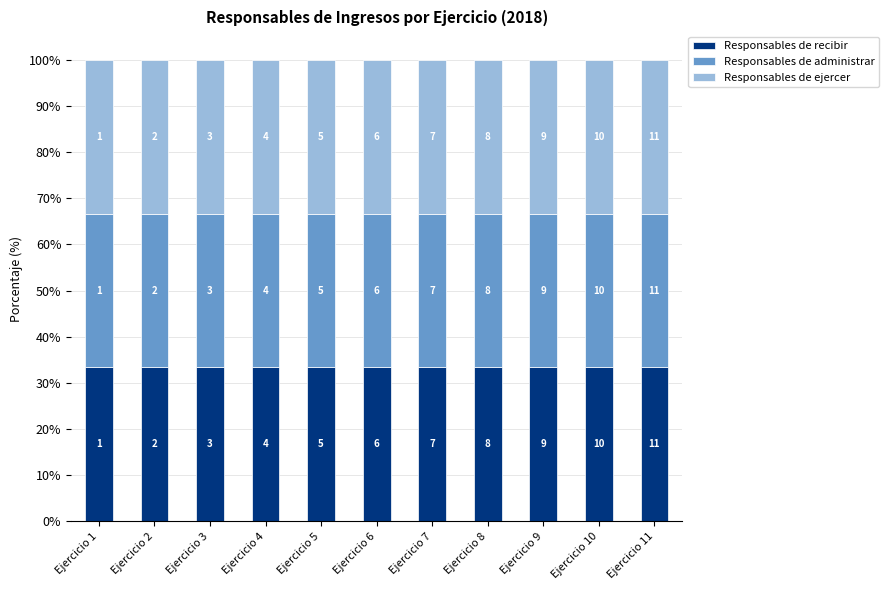

What is the difference between the Responsables de recibir values at Ejercicio 2 and Ejercicio 5?

3